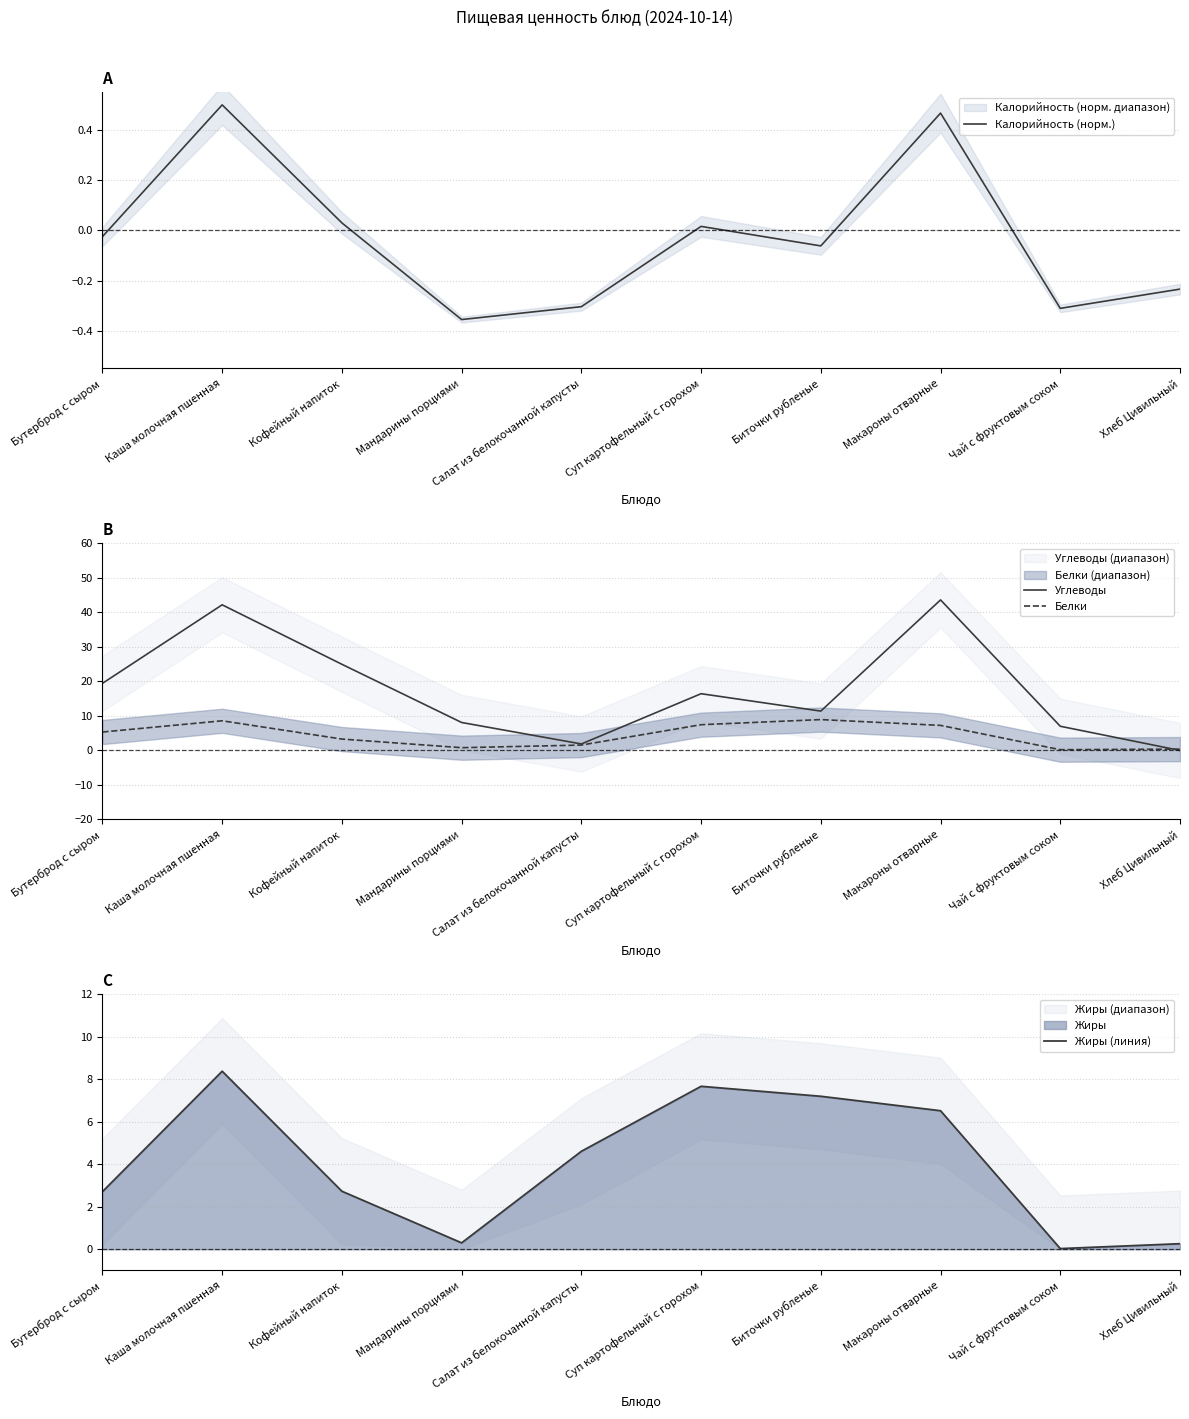

How many data points in Калорийность (норм.) are above 0?

4